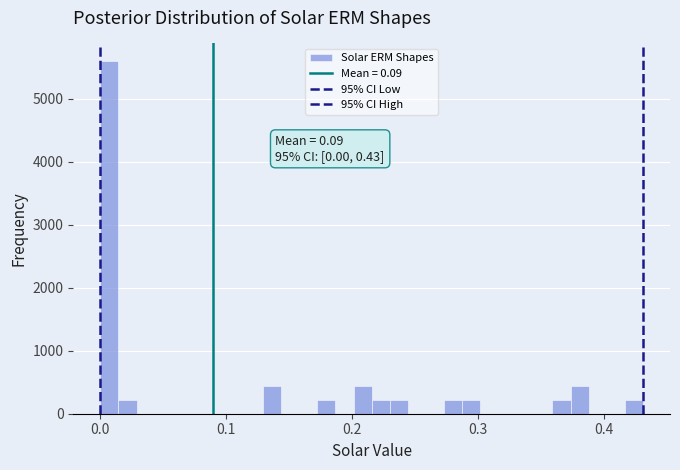

Around what value on the x-axis is the tallest bar? Give the approximate position of its centre, as read against the axis.

0.01